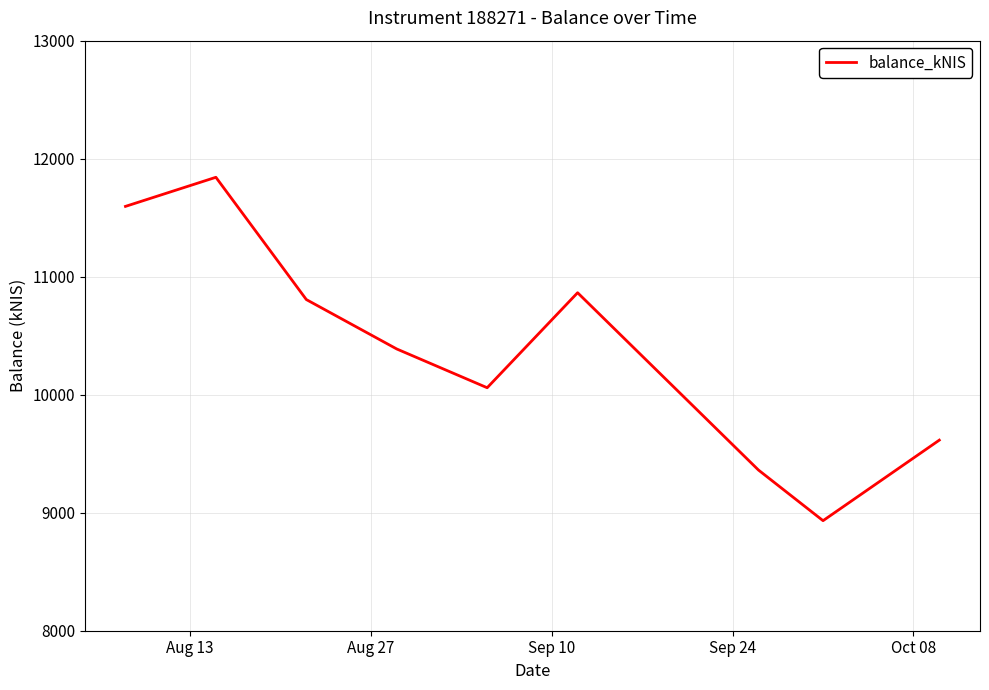

Reading left to right, extract all data points from this chart.

11595.7	11842.3	10806.2	10387.5	10059.0	10864.1	9361.7	8932.5	9615.0